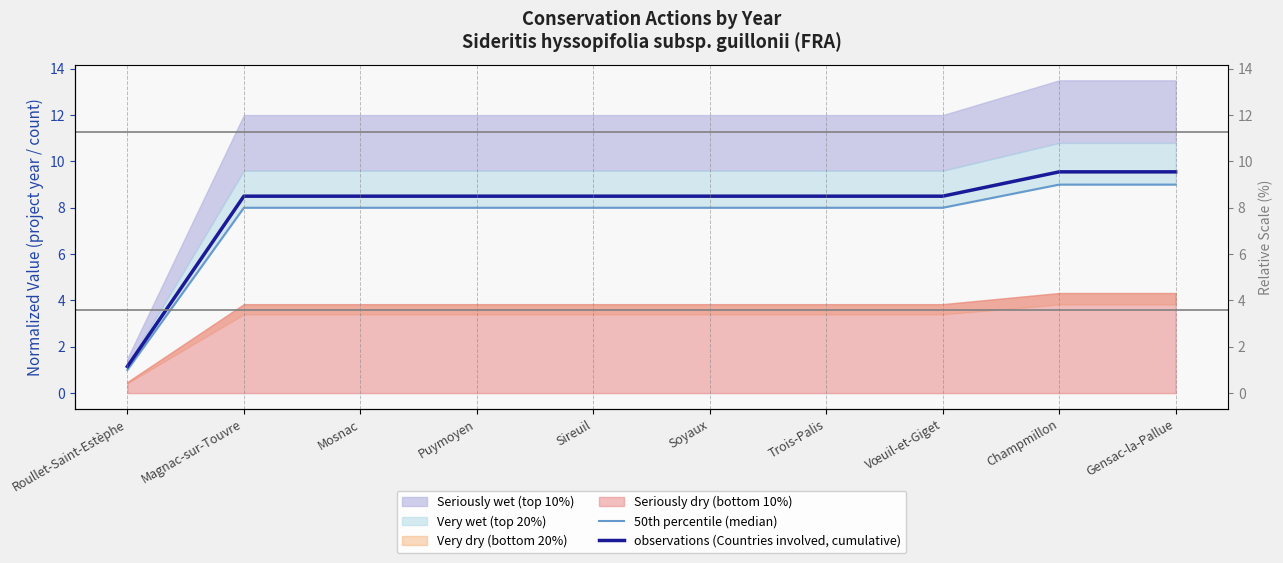

Reading right to left, what are all the values shown in this chart?

50th percentile (median): 9.0	9.0	8.0	8.0	8.0	8.0	8.0	8.0	8.0	1.0
observations (Countries involved, cumulative): 9.6	9.6	8.5	8.5	8.5	8.5	8.5	8.5	8.5	1.2